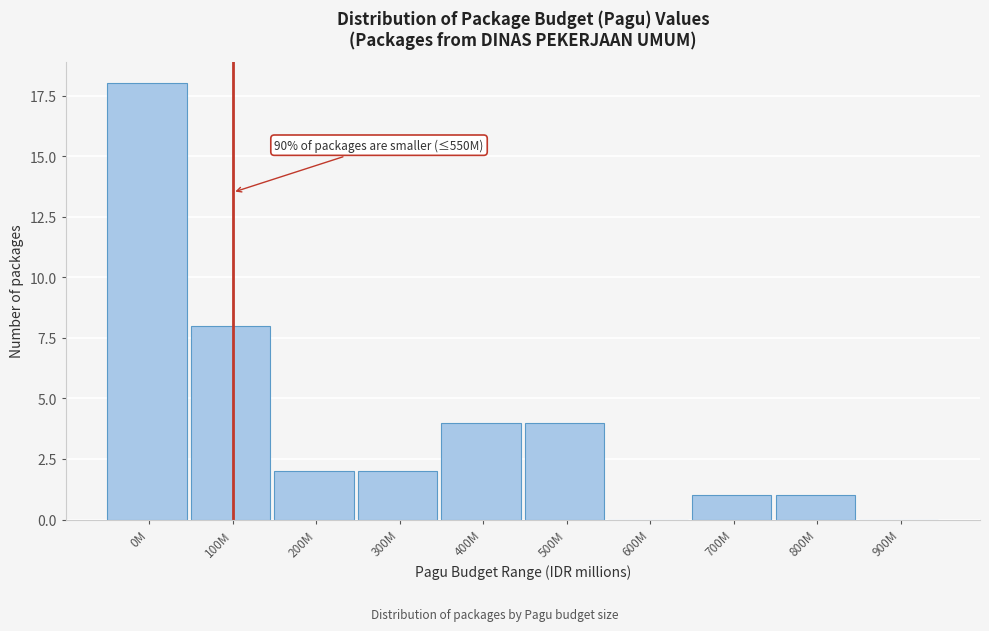

Reading left to right, extract all data points from this chart.

0M=18	100M=8	200M=2	300M=2	400M=4	500M=4	600M=0	700M=1	800M=1	900M=0